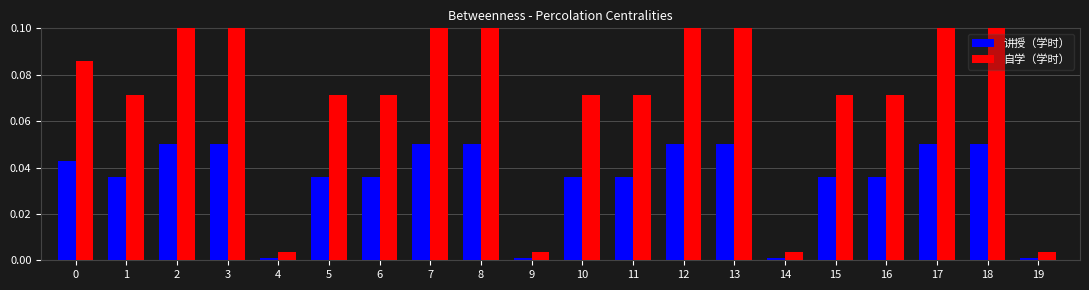

Is it true that 讲授（学时） equals 0.1 at 12?

True